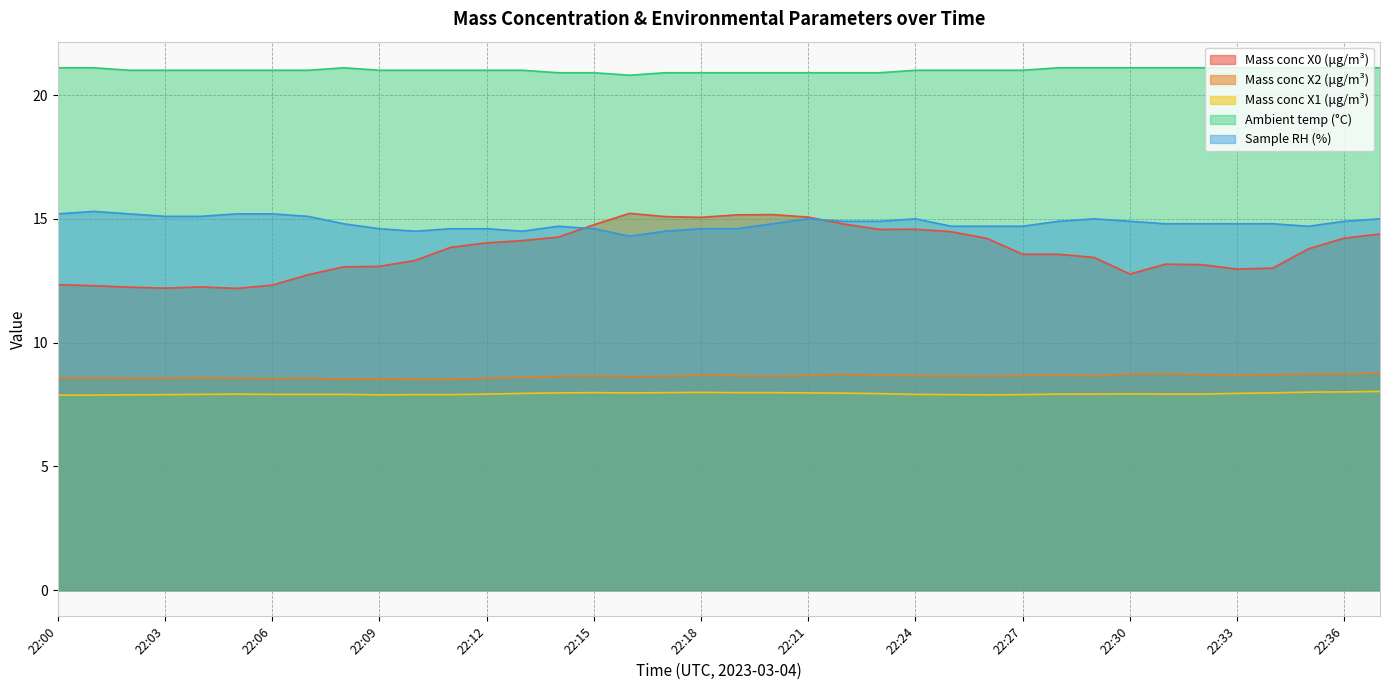

Reading left to right, what are all the values shown in this chart?

Mass conc X0 (μg/m³): 12.3	12.3	12.2	12.2	12.2	12.2	12.3	12.7	13.1	13.1	13.3	13.8	14.0	14.1	14.3	14.8	15.2	15.1	15.1	15.2	15.2	15.1	14.8	14.6	14.6	14.5	14.2	13.6	13.6	13.4	12.8	13.2	13.2	13.0	13.0	13.8	14.2	14.4
Mass conc X2 (μg/m³): 8.6	8.6	8.6	8.6	8.6	8.6	8.6	8.6	8.5	8.5	8.5	8.5	8.6	8.6	8.6	8.7	8.6	8.6	8.7	8.7	8.6	8.7	8.7	8.7	8.7	8.7	8.7	8.7	8.7	8.7	8.7	8.7	8.7	8.7	8.7	8.7	8.7	8.8
Mass conc X1 (μg/m³): 7.9	7.9	7.9	7.9	7.9	7.9	7.9	7.9	7.9	7.9	7.9	7.9	7.9	8.0	8.0	8.0	8.0	8.0	8.0	8.0	8.0	8.0	8.0	7.9	7.9	7.9	7.9	7.9	7.9	7.9	7.9	7.9	7.9	8.0	8.0	8.0	8.0	8.0
Ambient temp (°C): 21.1	21.1	21.0	21.0	21.0	21.0	21.0	21.0	21.1	21.0	21.0	21.0	21.0	21.0	20.9	20.9	20.8	20.9	20.9	20.9	20.9	20.9	20.9	20.9	21.0	21.0	21.0	21.0	21.1	21.1	21.1	21.1	21.1	21.1	21.1	21.1	21.1	21.1
Sample RH (%): 15.2	15.3	15.2	15.1	15.1	15.2	15.2	15.1	14.8	14.6	14.5	14.6	14.6	14.5	14.7	14.6	14.3	14.5	14.6	14.6	14.8	15.0	14.9	14.9	15.0	14.7	14.7	14.7	14.9	15.0	14.9	14.8	14.8	14.8	14.8	14.7	14.9	15.0